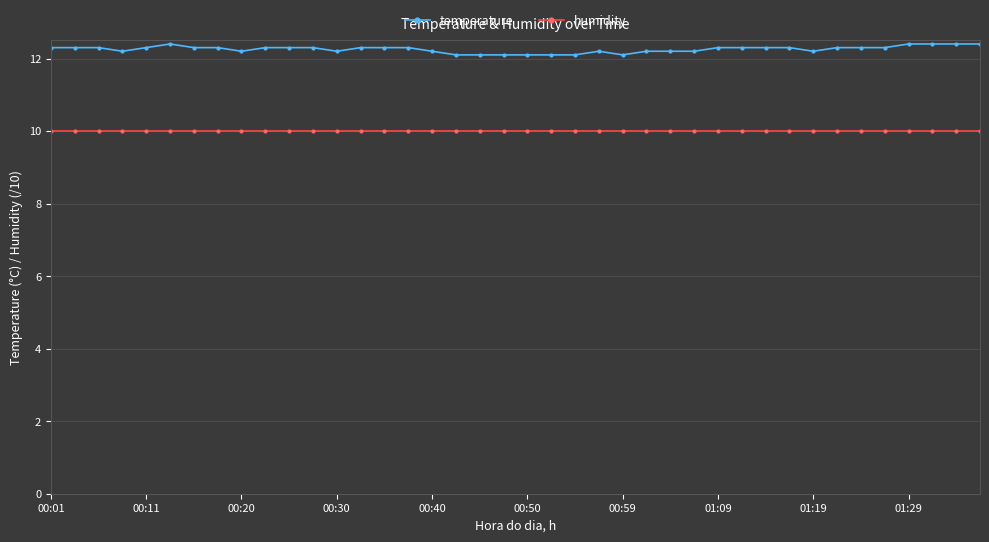

Reading left to right, extract all data points from this chart.

temperature: 12.3	12.3	12.3	12.2	12.3	12.4	12.3	12.3	12.2	12.3	12.3	12.3	12.2	12.3	12.3	12.3	12.2	12.1	12.1	12.1	12.1	12.1	12.1	12.2	12.1	12.2	12.2	12.2	12.3	12.3	12.3	12.3	12.2	12.3	12.3	12.3	12.4	12.4	12.4	12.4
humidity: 10.0	10.0	10.0	10.0	10.0	10.0	10.0	10.0	10.0	10.0	10.0	10.0	10.0	10.0	10.0	10.0	10.0	10.0	10.0	10.0	10.0	10.0	10.0	10.0	10.0	10.0	10.0	10.0	10.0	10.0	10.0	10.0	10.0	10.0	10.0	10.0	10.0	10.0	10.0	10.0